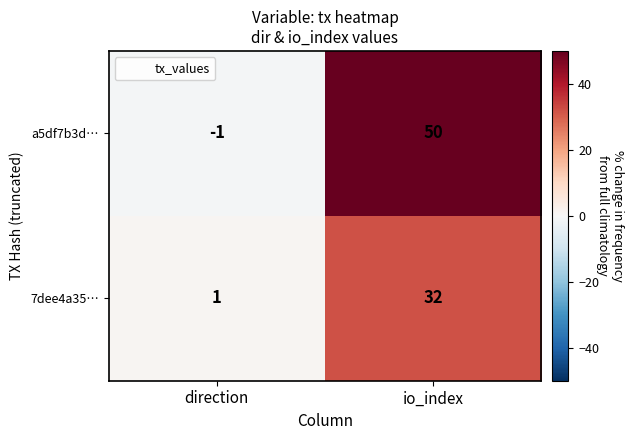

At which label does 7dee4a35… reach its minimum?

direction